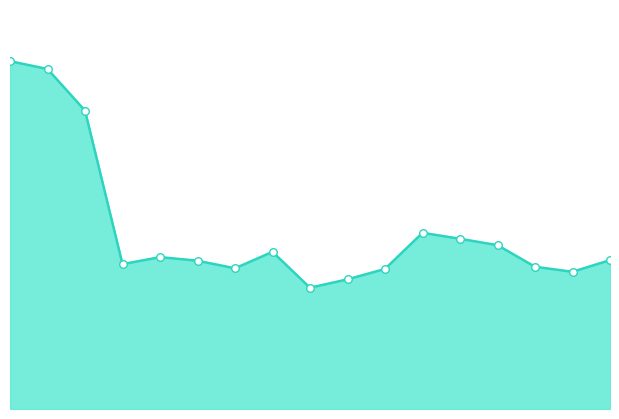

Is this an area chart (filled region under the line)?

Yes